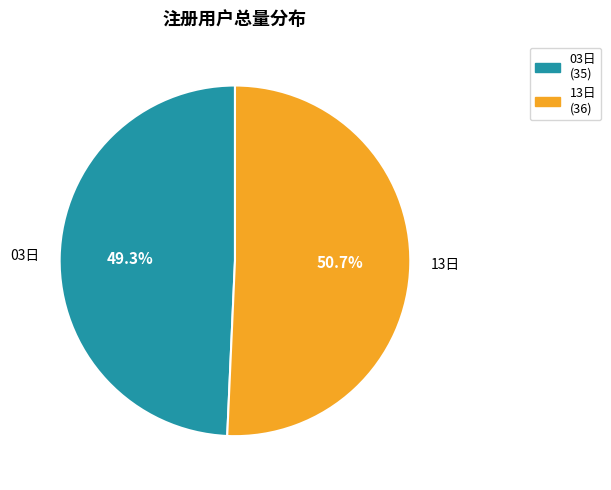

Between 03日 and 13日, which is larger?

13日